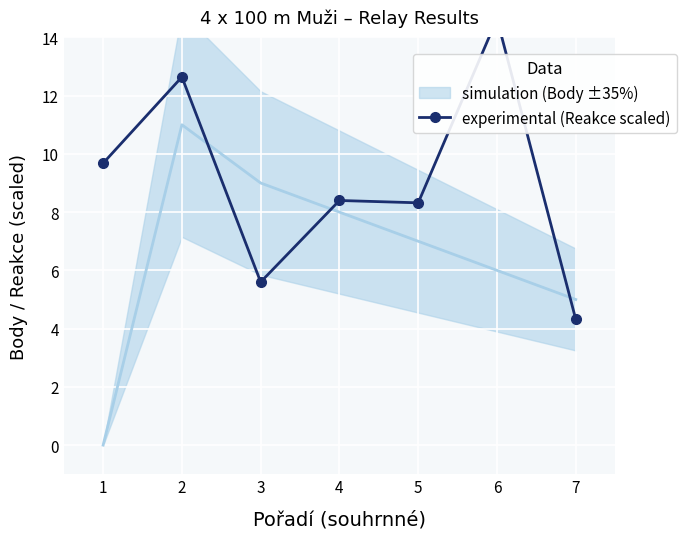

What is the difference between the maximum and second lowest values?

9.0